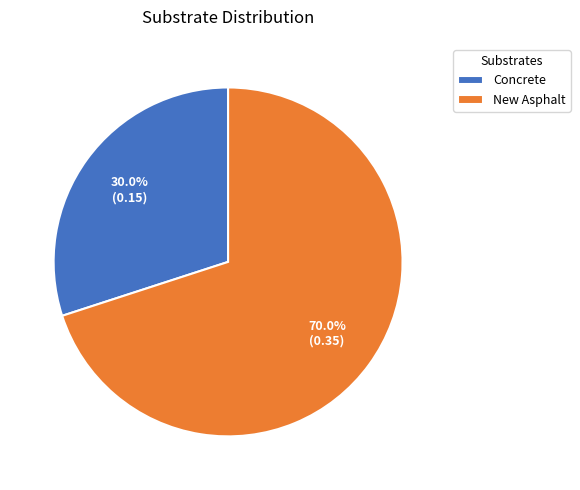

The Concrete slice represents 22% of the pie. True or false?

False